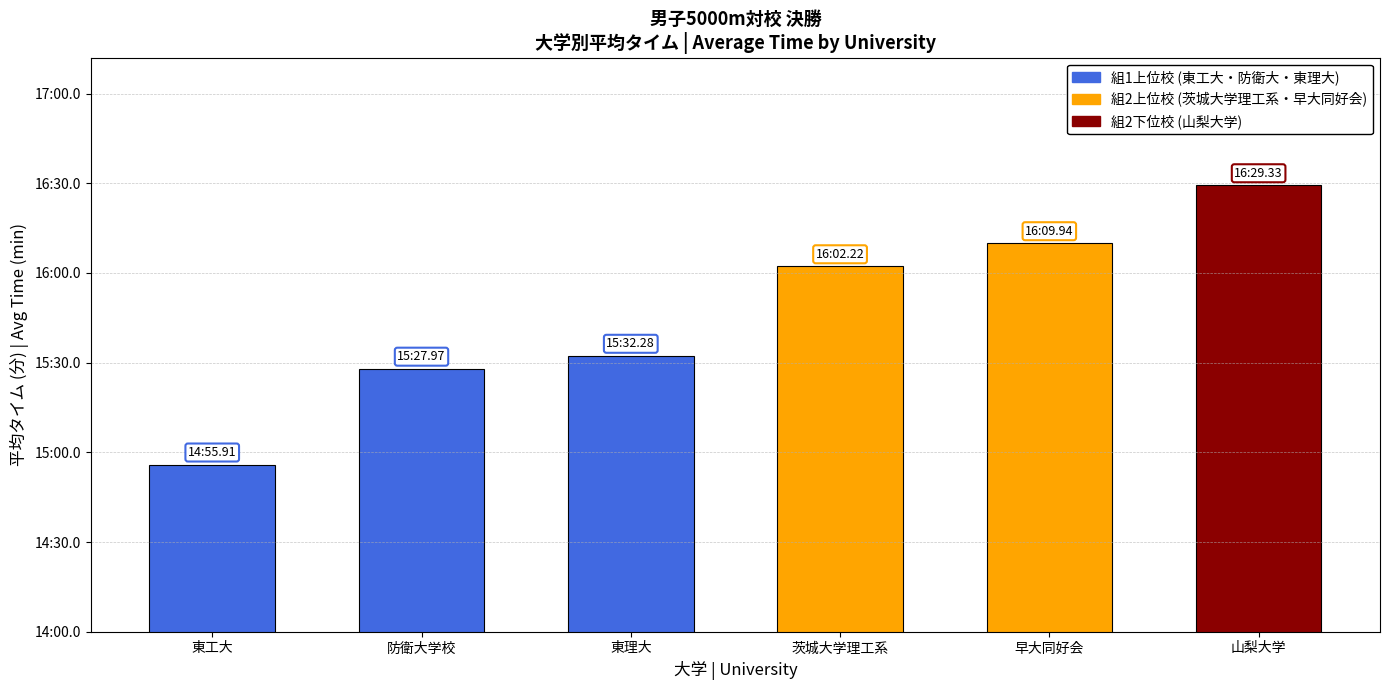

Which series has the largest range (max minus min)?

東工大